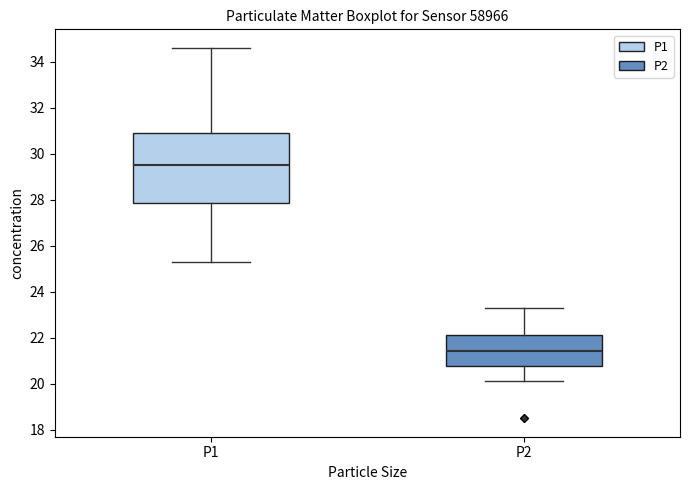

Where does the upper whisker of the box for P2 end on the y-axis? The values are not printed on the chart, so give them approximately, as read against the axis.

23.4